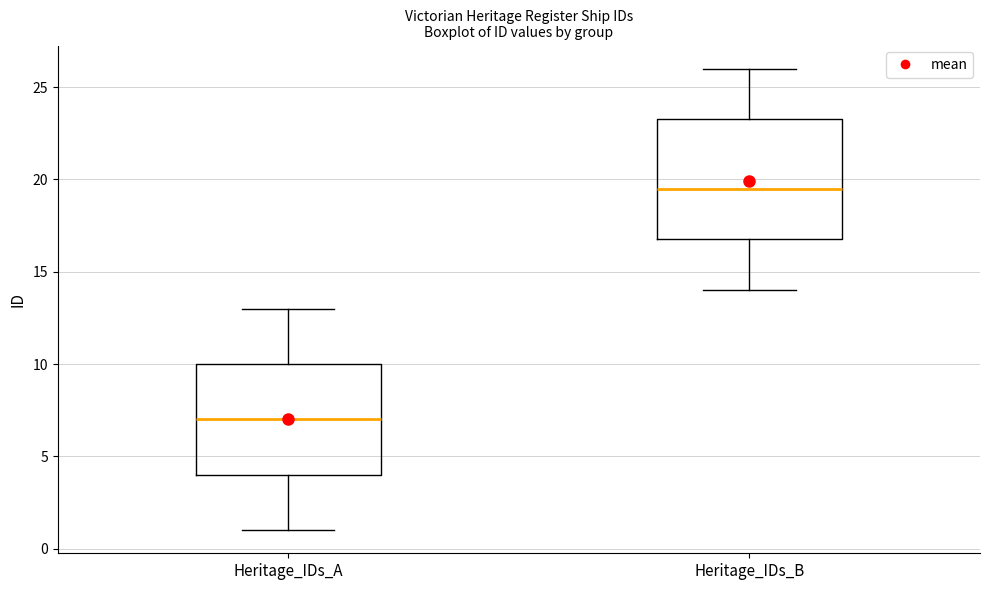

Which box's median line is the lowest?

Heritage_IDs_A